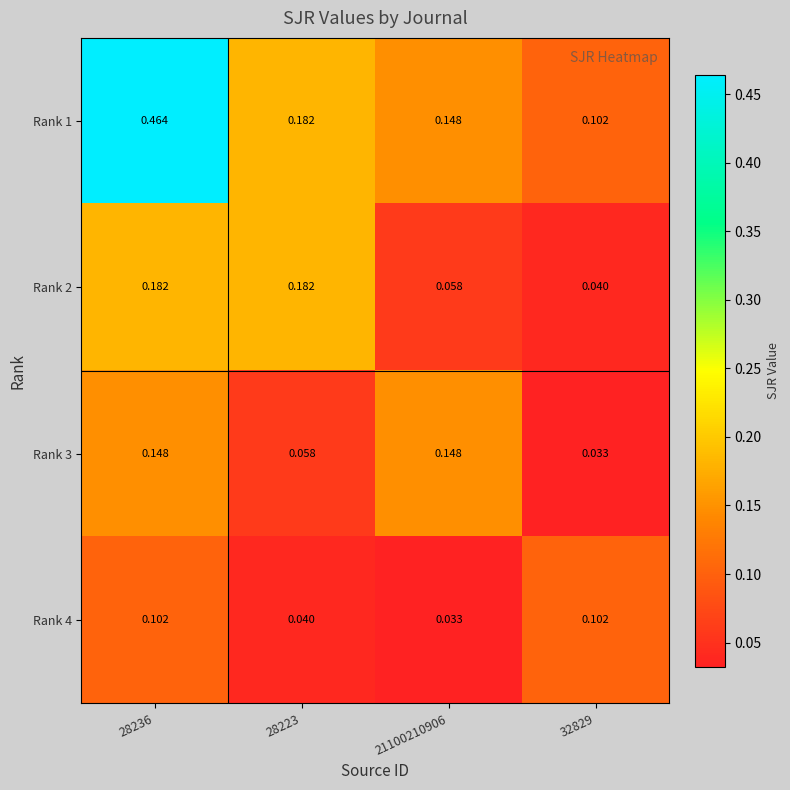

At how many categories does at least one series exceed 0?

4